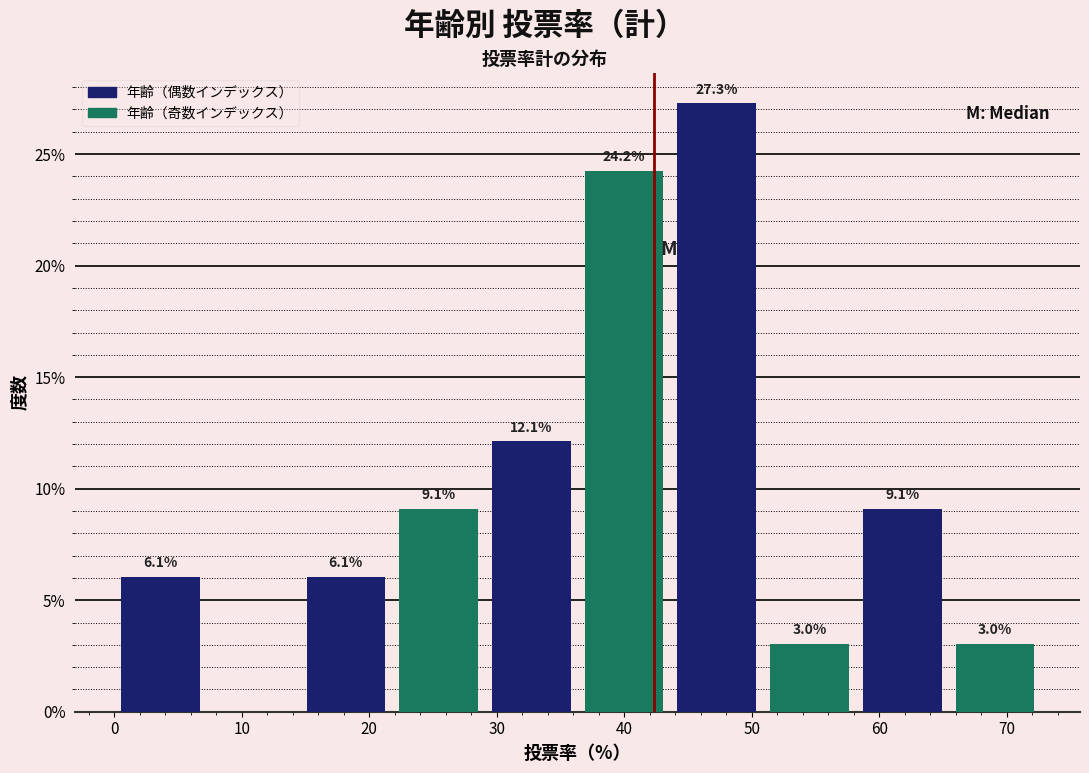

Over which range of the x-axis is the bar tallest?

44 to 51